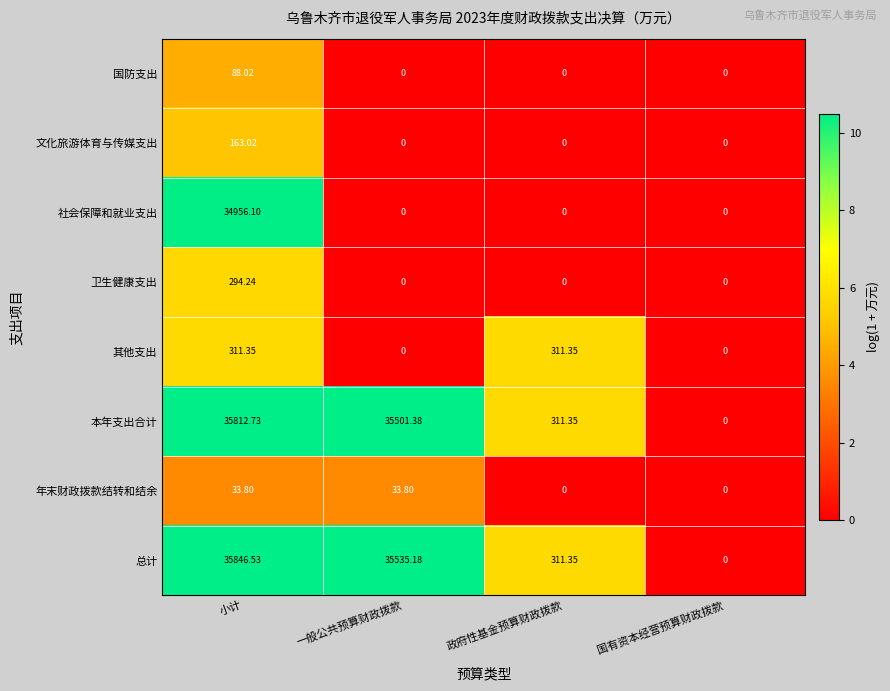

At which label does 卫生健康支出 reach its peak?

小计